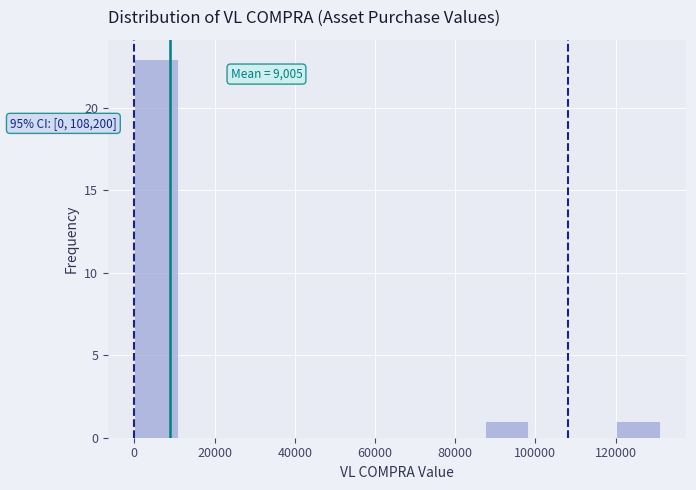

Which range on the x-axis has the tallest bar?

0 to 10000